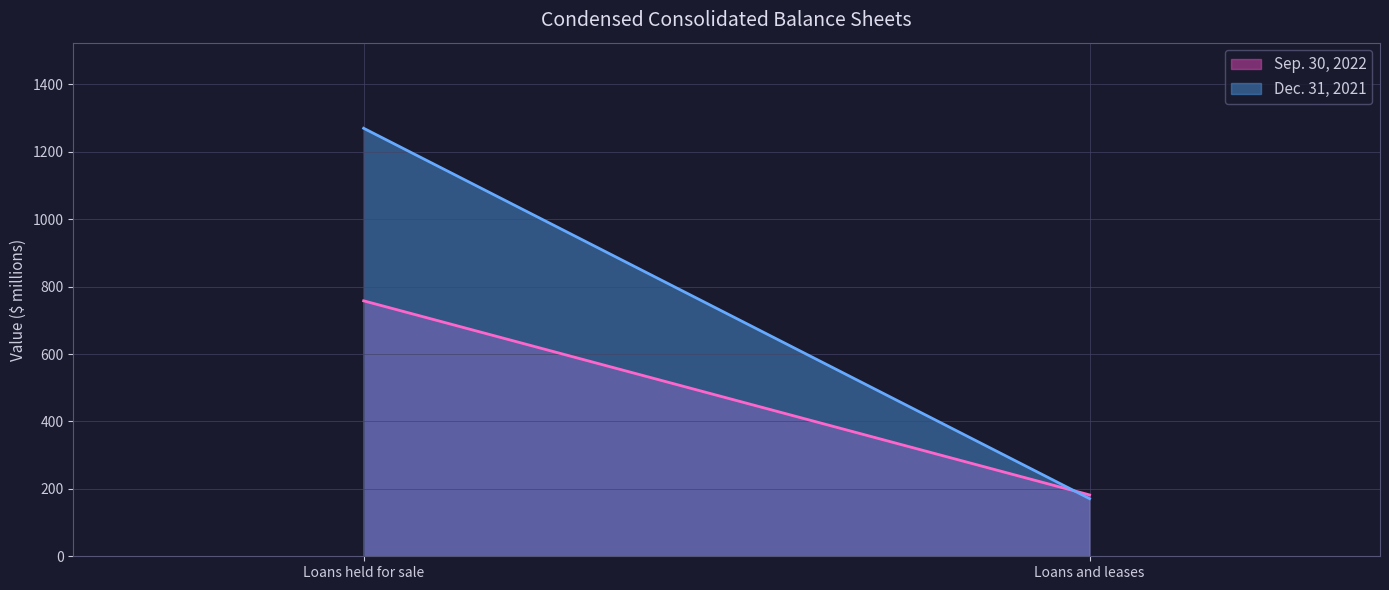

How many data points in Sep. 30, 2022 are less than 758?

1